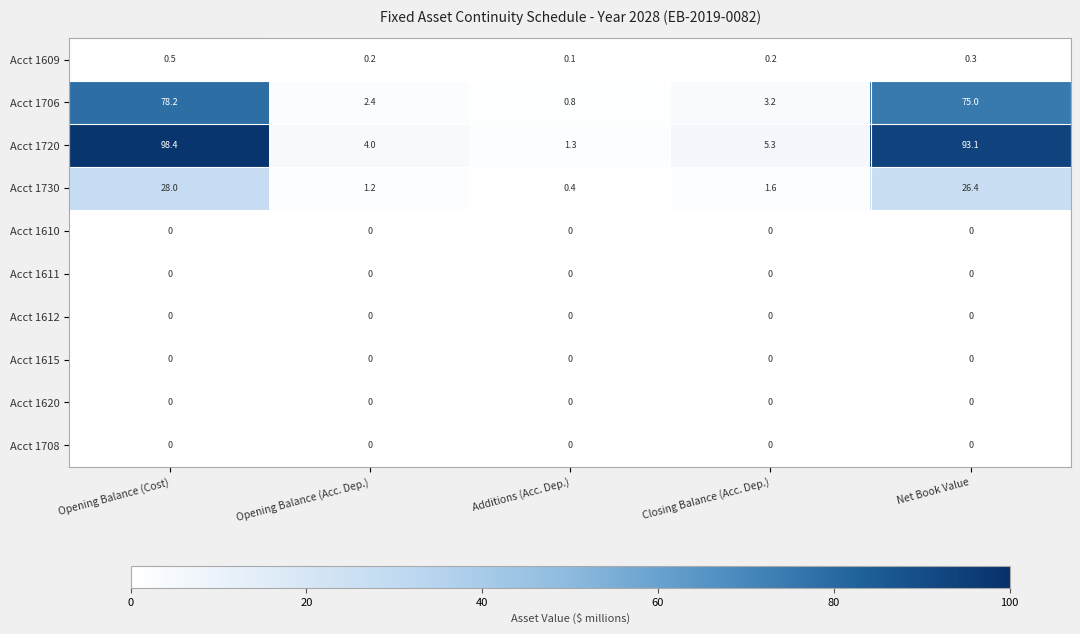

Which series has the widest spread of values?

Acct 1720